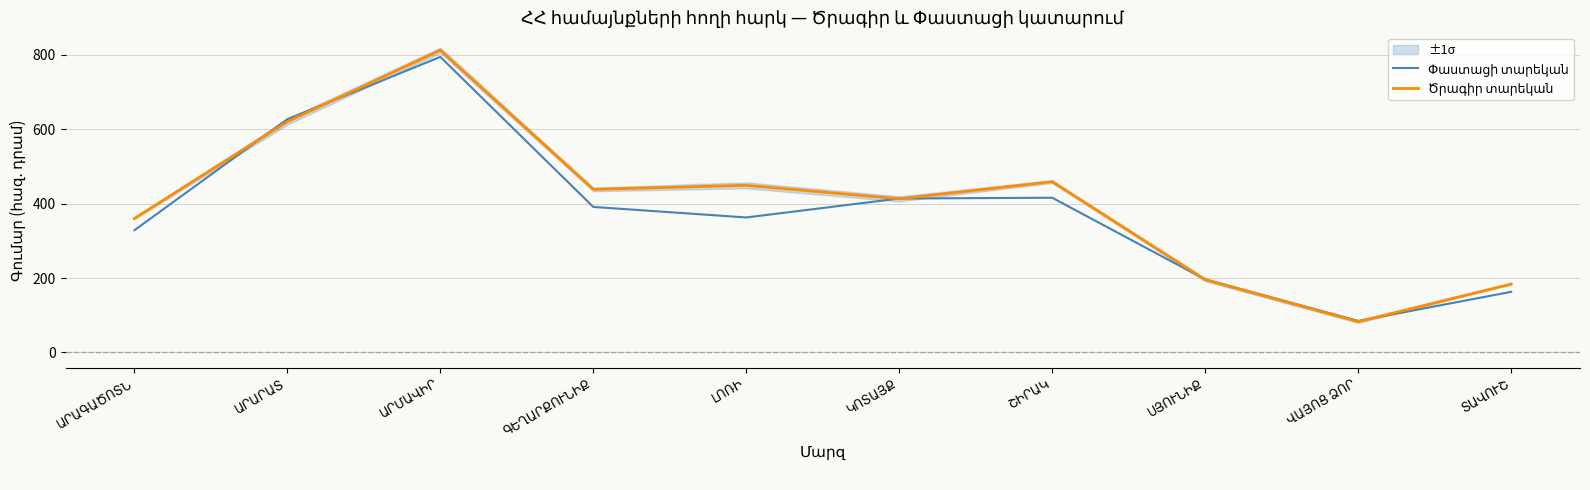

What is the minimum value shown in the chart?

82.8